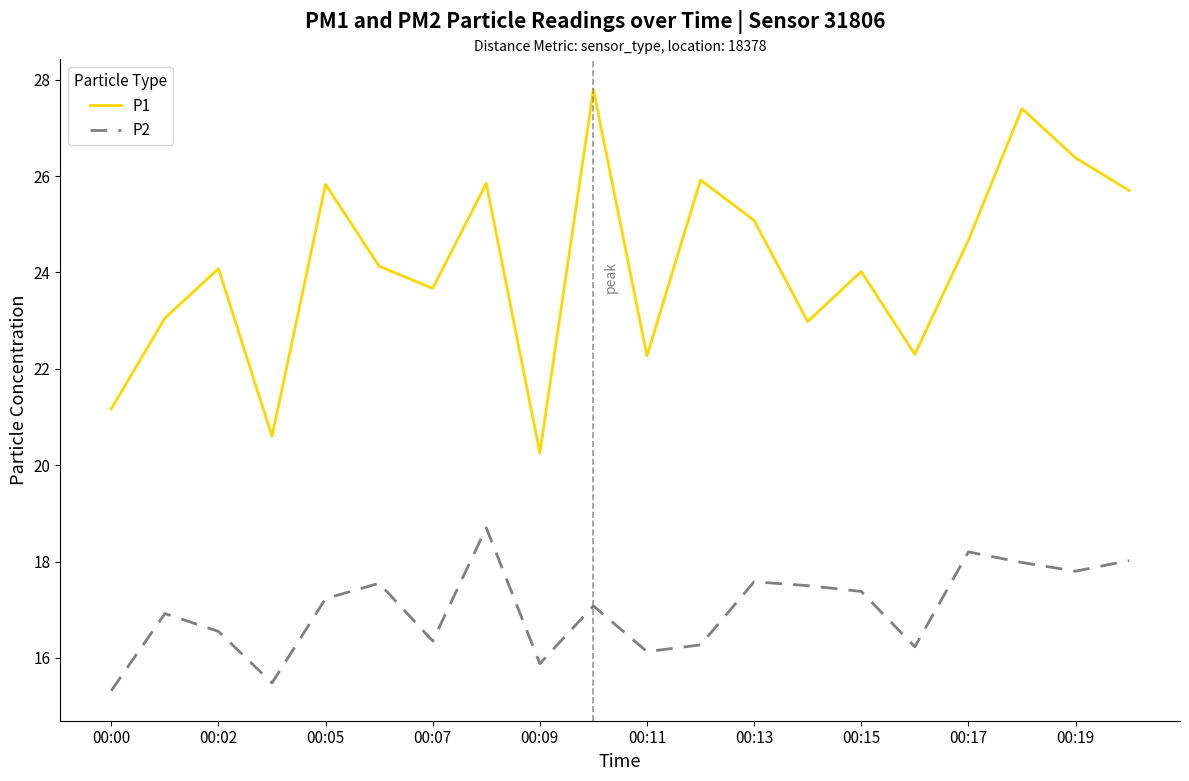

What is the difference between the maximum and minimum values in the P2 series?

3.4